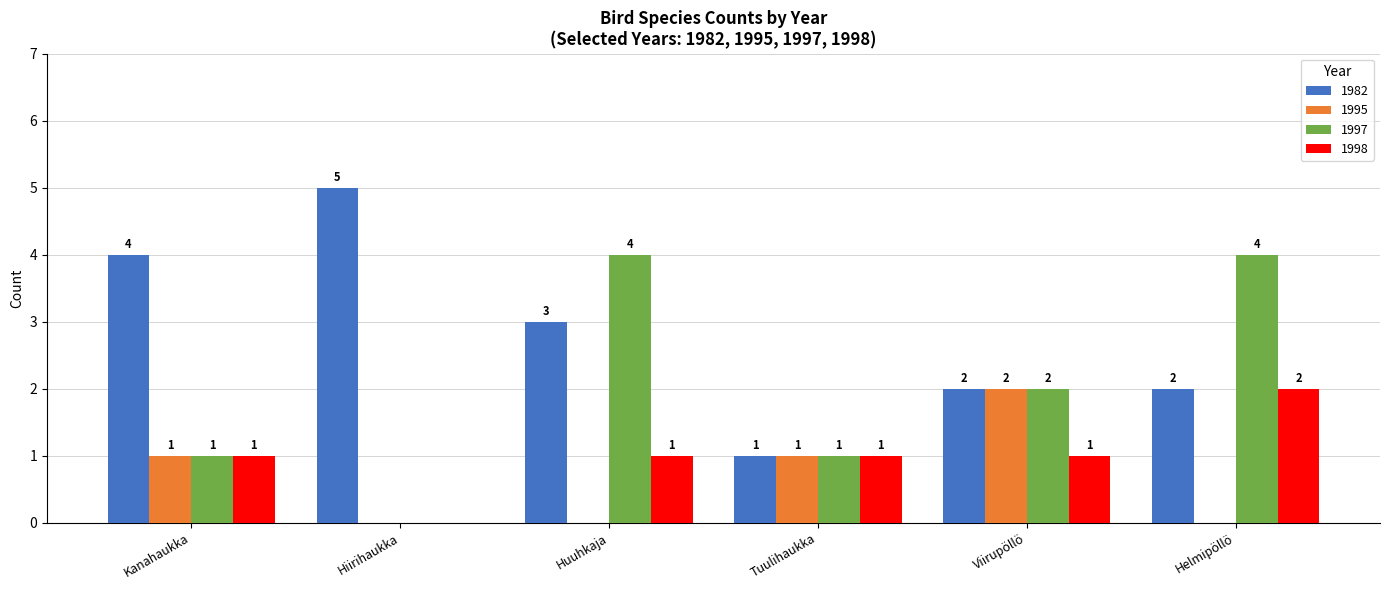

What is the sum of the 1998 values at Kanahaukka and Hiirihaukka?

1